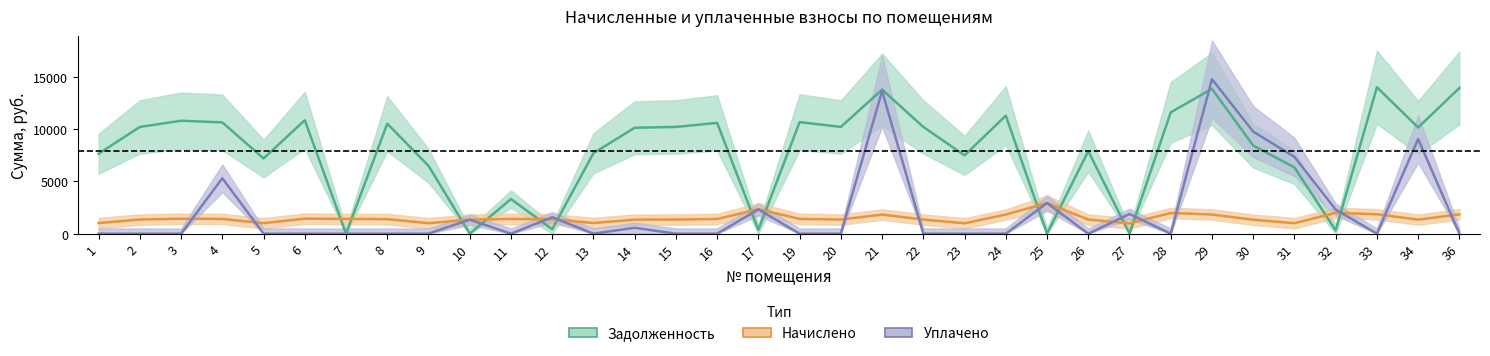

List the series in order of their peak value, highest first.

уплачено, задолженность, начислено